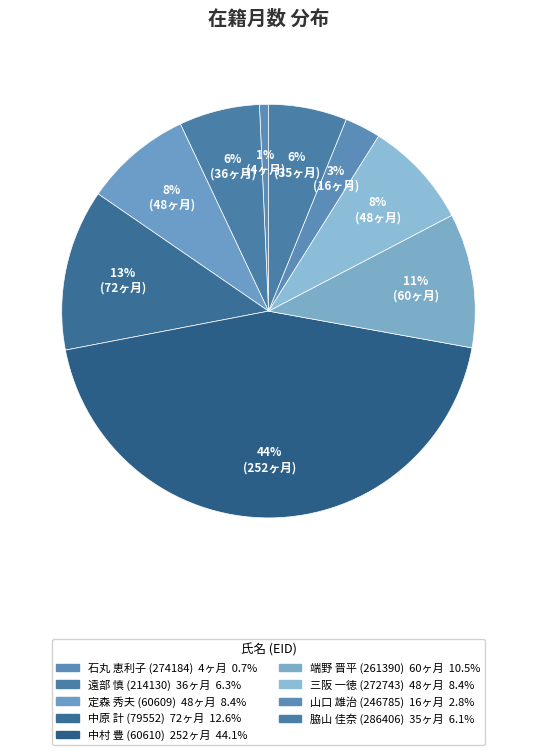

Count the number of slices in the pie.

9